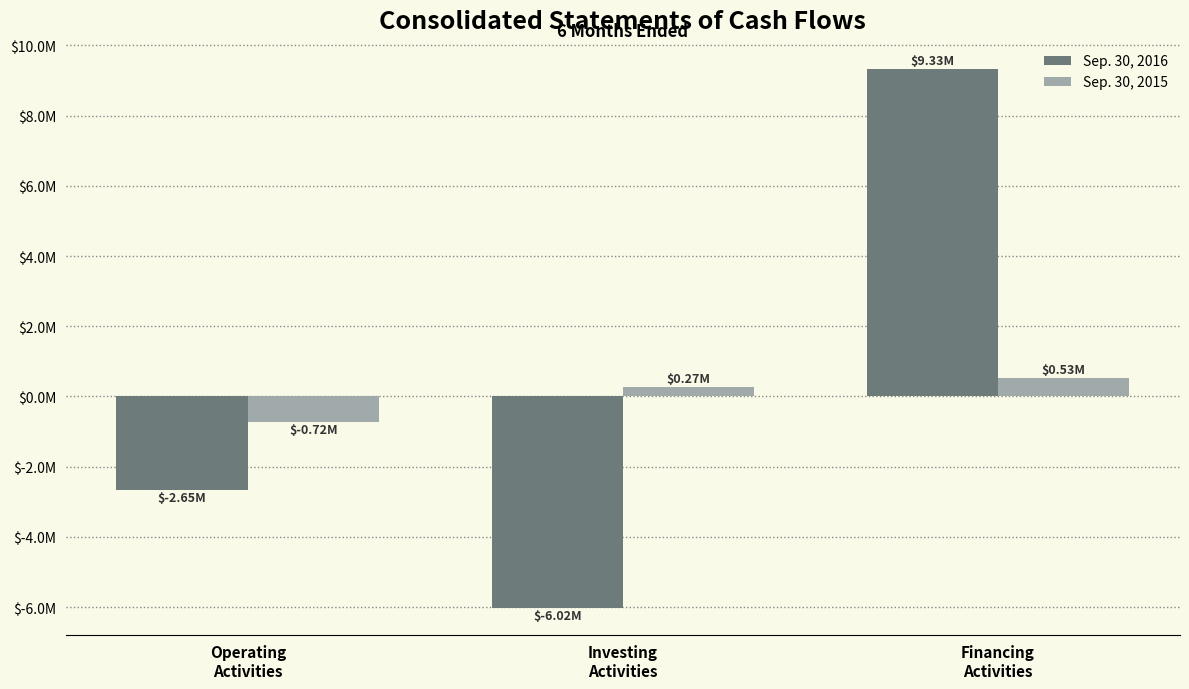

Are the bars horizontal?

No